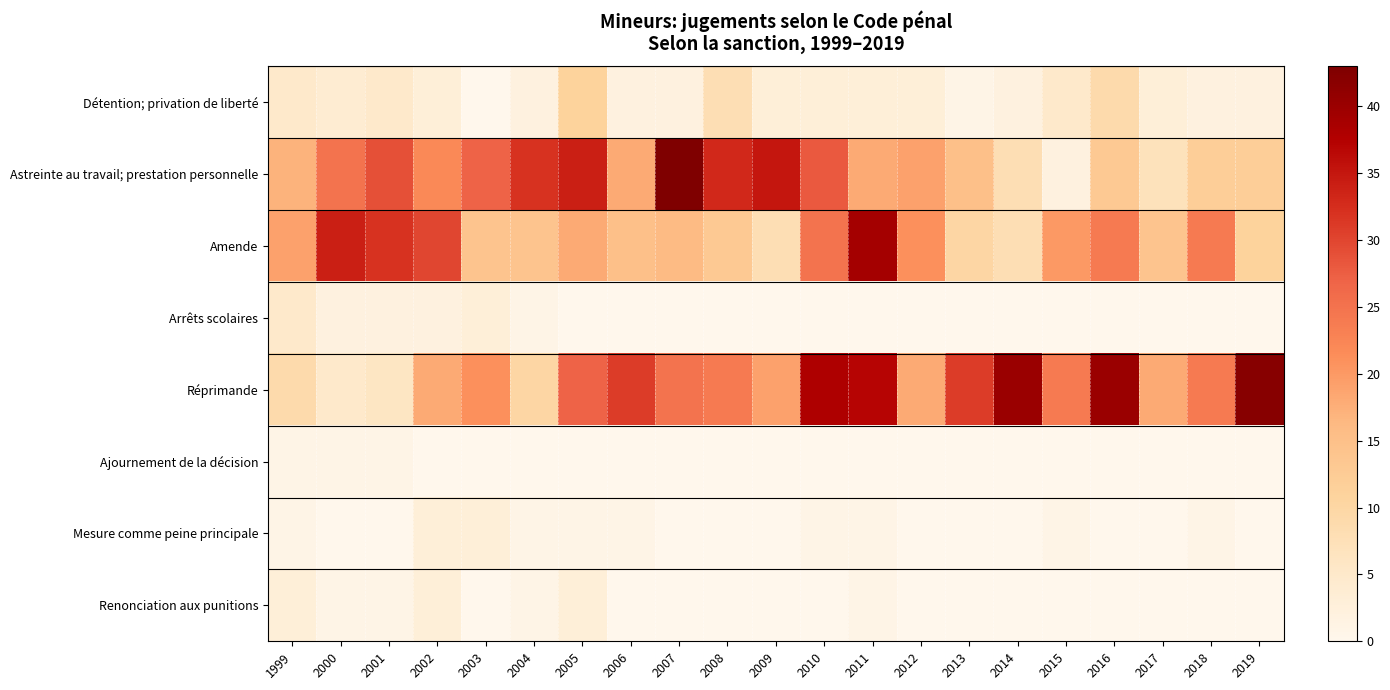

At 2009, list the series in order from smallest to largest.

Arrêts scolaires, Ajournement de la décision, Mesure comme peine principale, Renonciation aux punitions, Détention; privation de liberté, Amende, Réprimande, Astreinte au travail; prestation personnelle